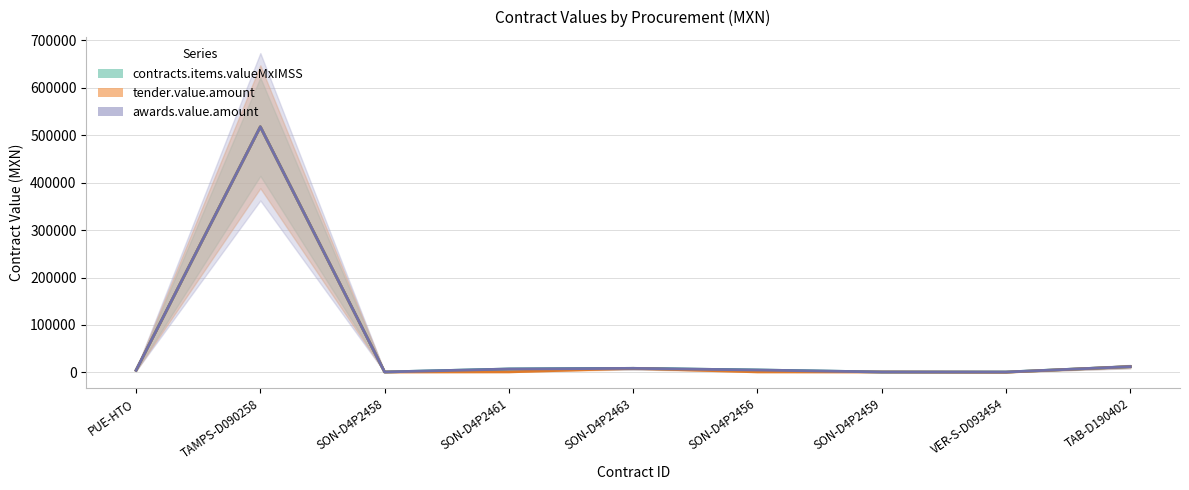

What is the smallest value displayed?

562.6